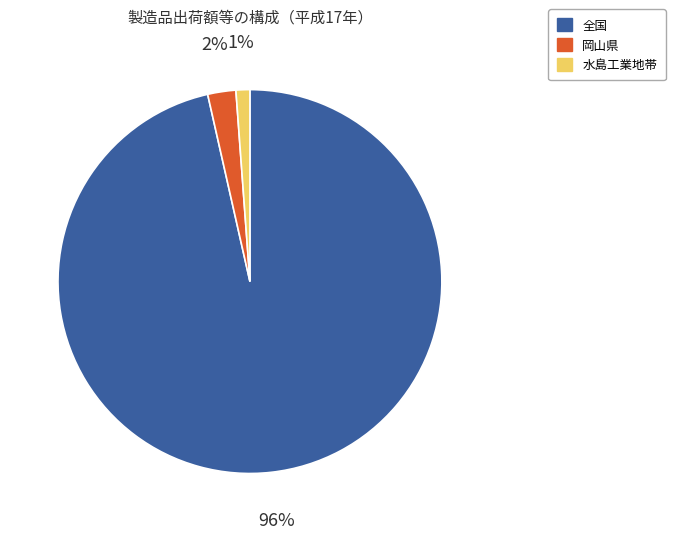

Is it true that 岡山県 is 16% of the pie?

False